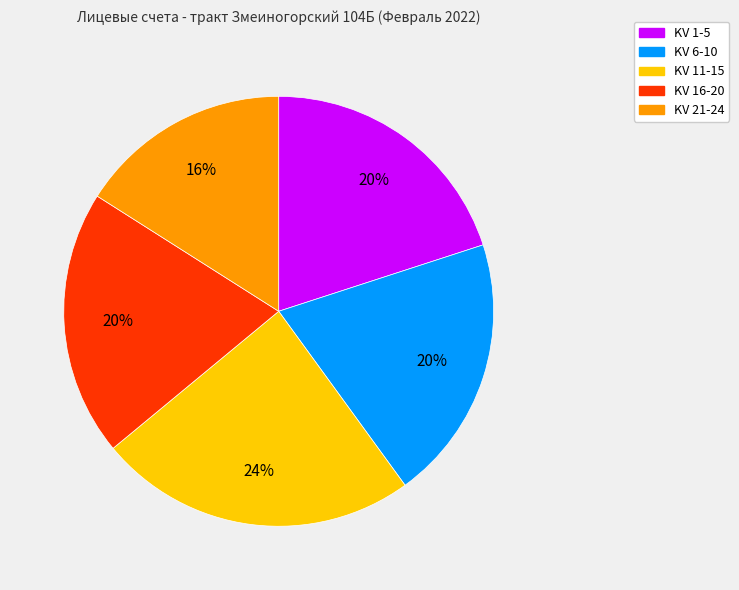

To the nearest percent, what percentage of the pie is KV 6-10?

20%